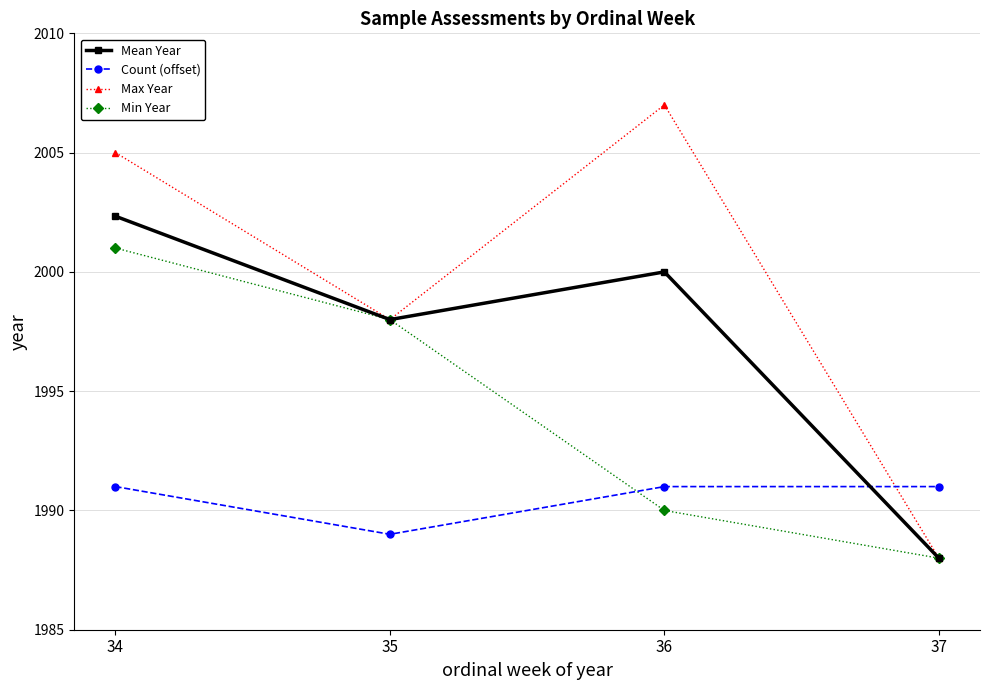

The value of Min Year at 34 is 2001.0. True or false?

True